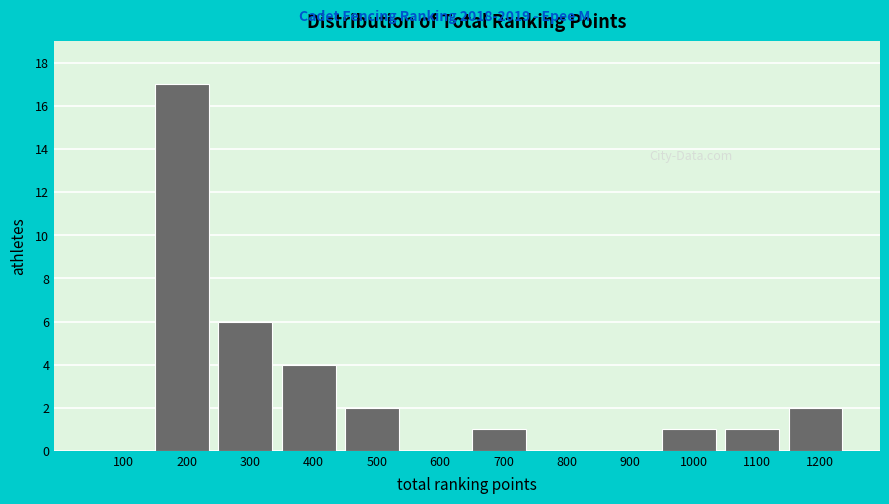

Reading right to left, what are all the values shown in this chart?

1200=2	1100=1	1000=1	900=0	800=0	700=1	600=0	500=2	400=4	300=6	200=17	100=0